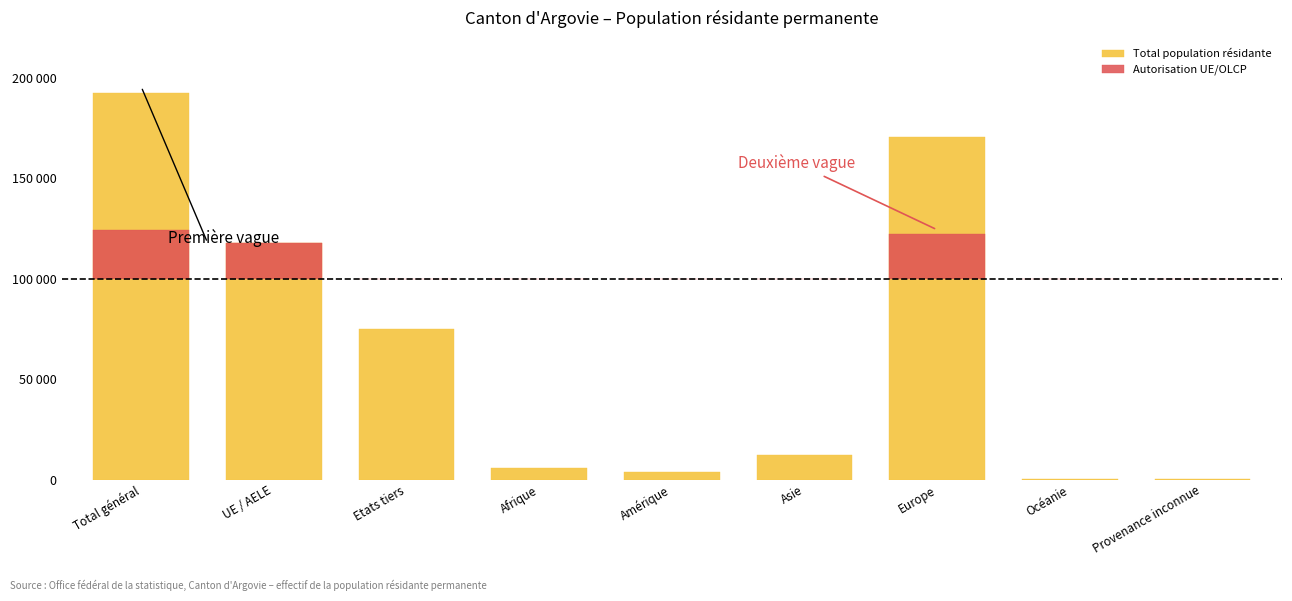

Read the Total population résidante value at Europe, to the nearest 50.

170450